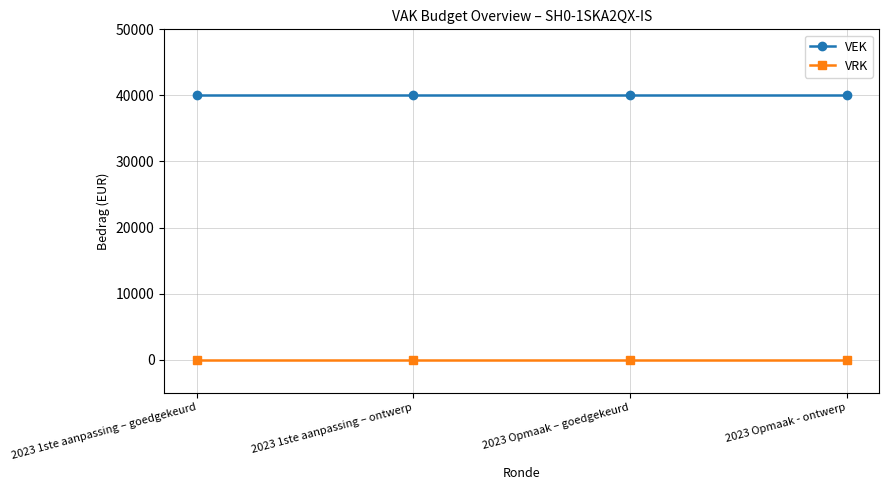

How many lines are shown in the chart?

2